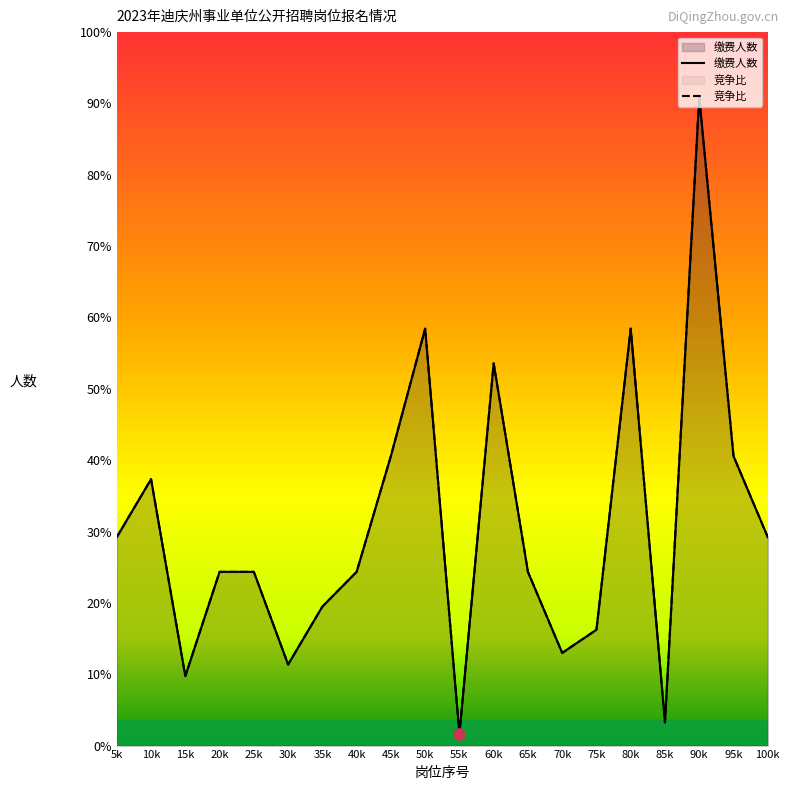

Is it true that 缴费人数 equals 30 at 5k?

False